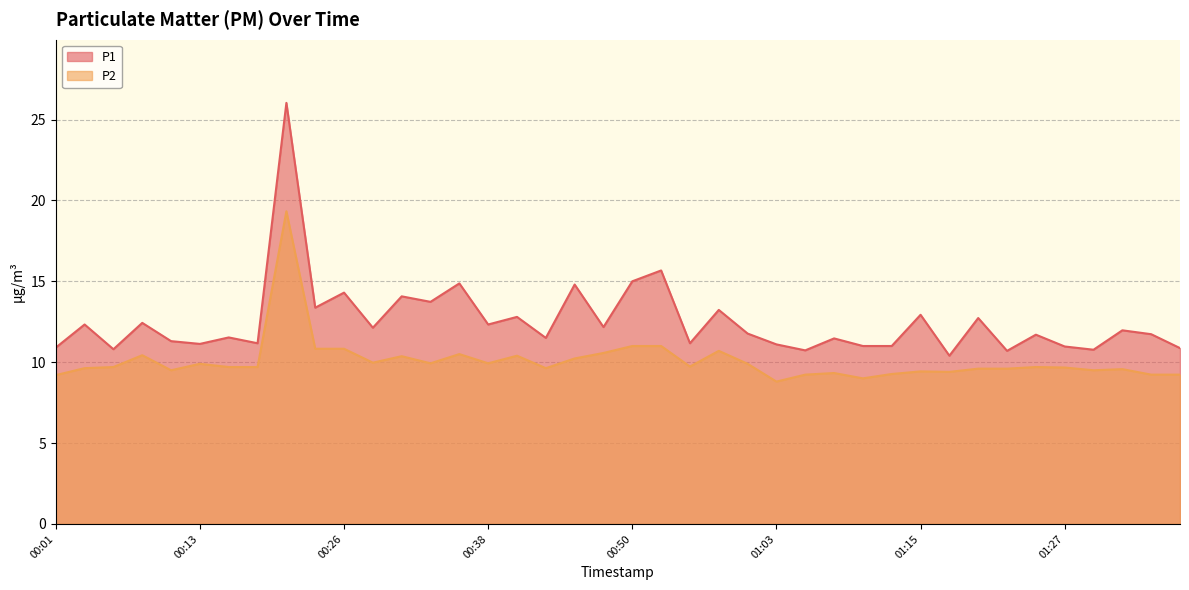

Between 01:32 and 00:55, which is larger?

01:32